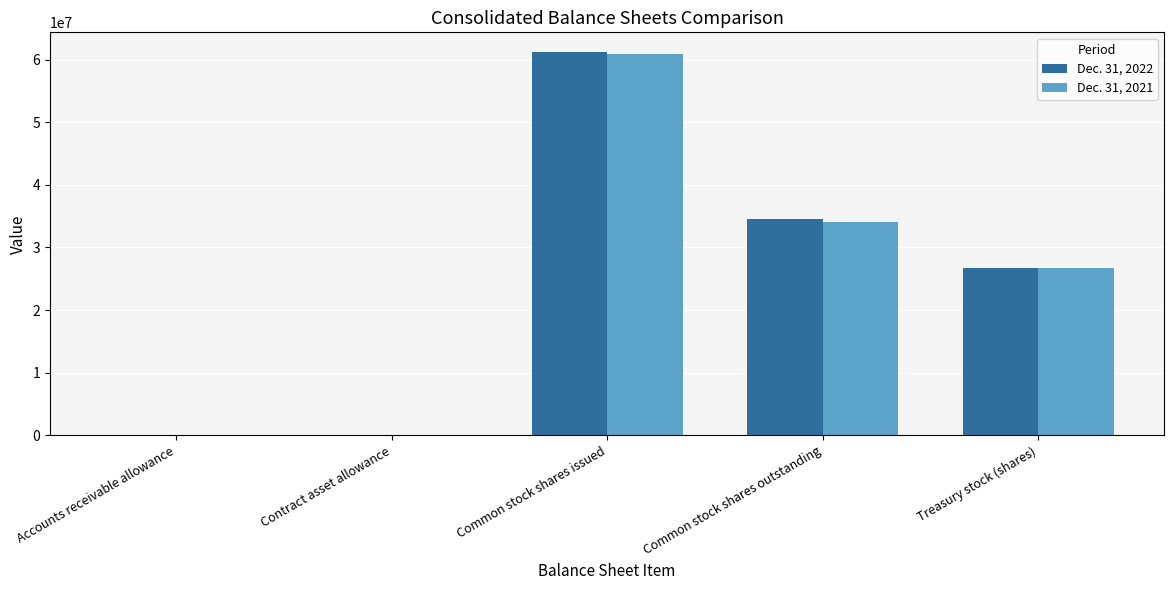

Is the value of Dec. 31, 2022 at Common stock shares issued greater than the value of Dec. 31, 2021 at Treasury stock (shares)?

Yes